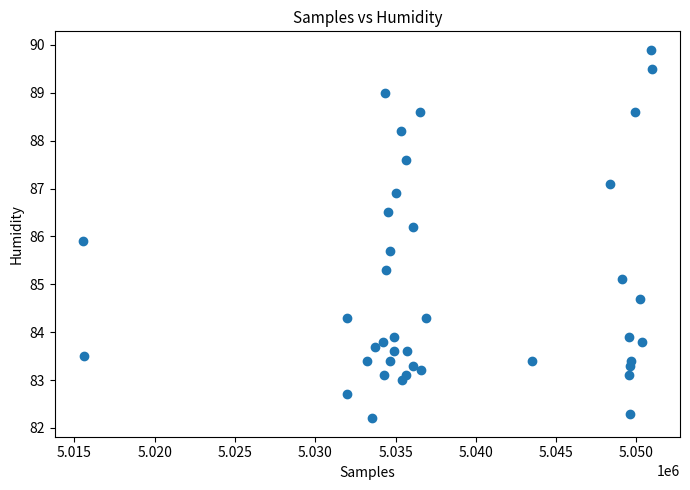

What Y value in the scatter plot is closest to 86?

85.9